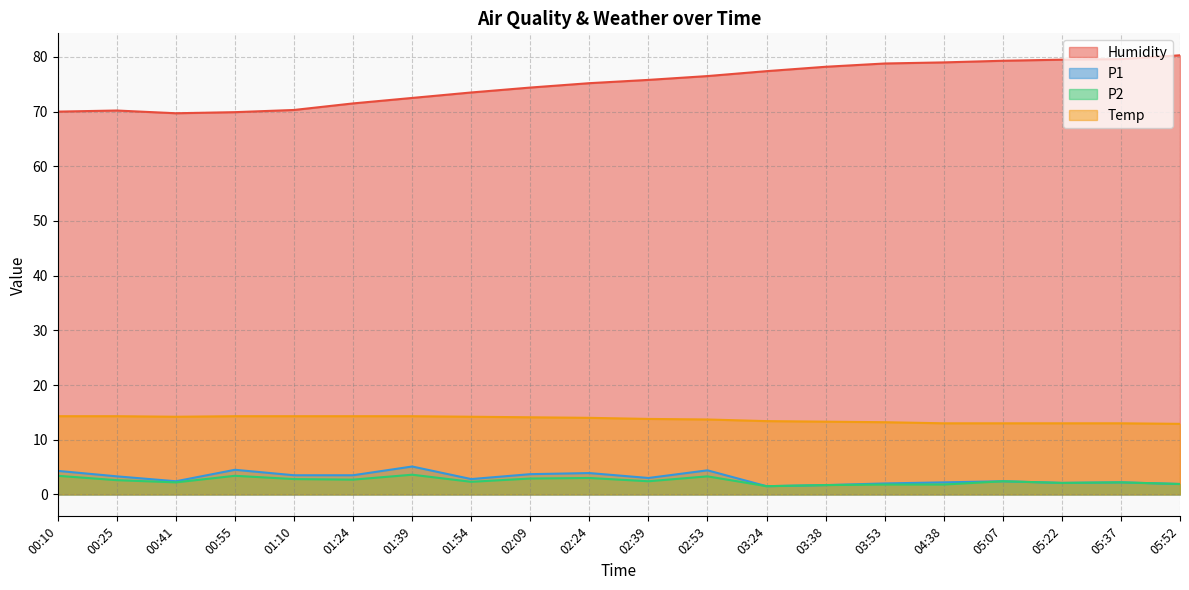

Which has a higher value, 01:54 or 01:24?

01:54